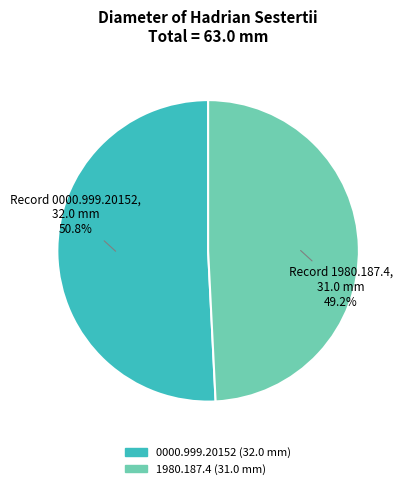

Rank the categories by value from highest to lowest.

0000.999.20152, 1980.187.4